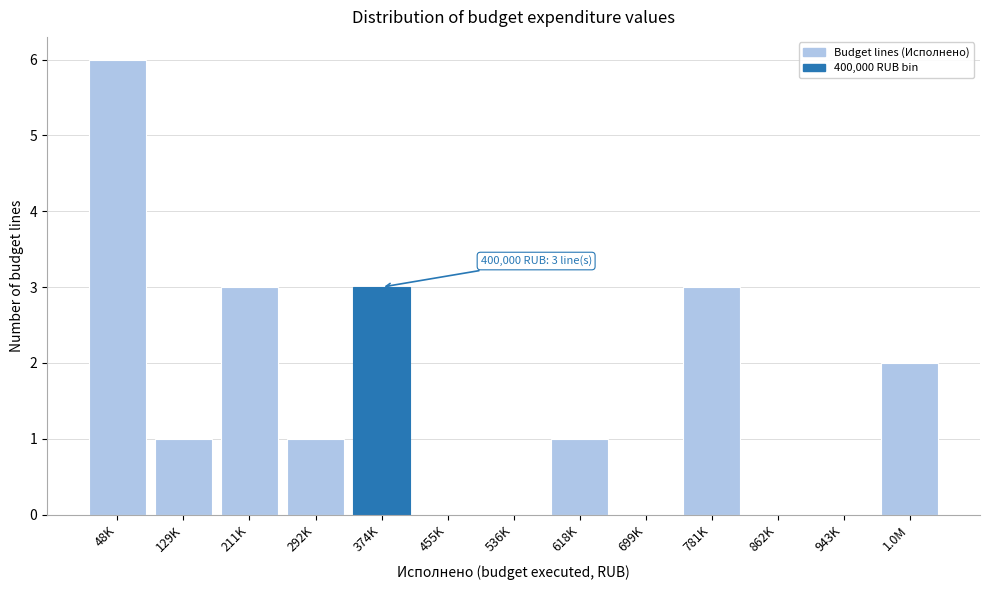

Reading left to right, list all the values displayed in this chart.

48K=6	129K=1	211K=3	292K=1	374K=3	455K=0	536K=0	618K=1	699K=0	781K=3	862K=0	943K=0	1.0M=2